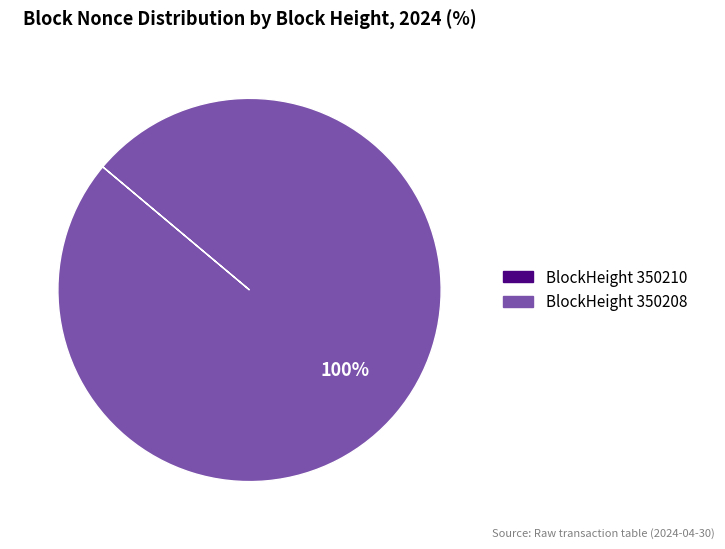

To the nearest percent, what is the difference between the largest and smallest slice percentages?

100%